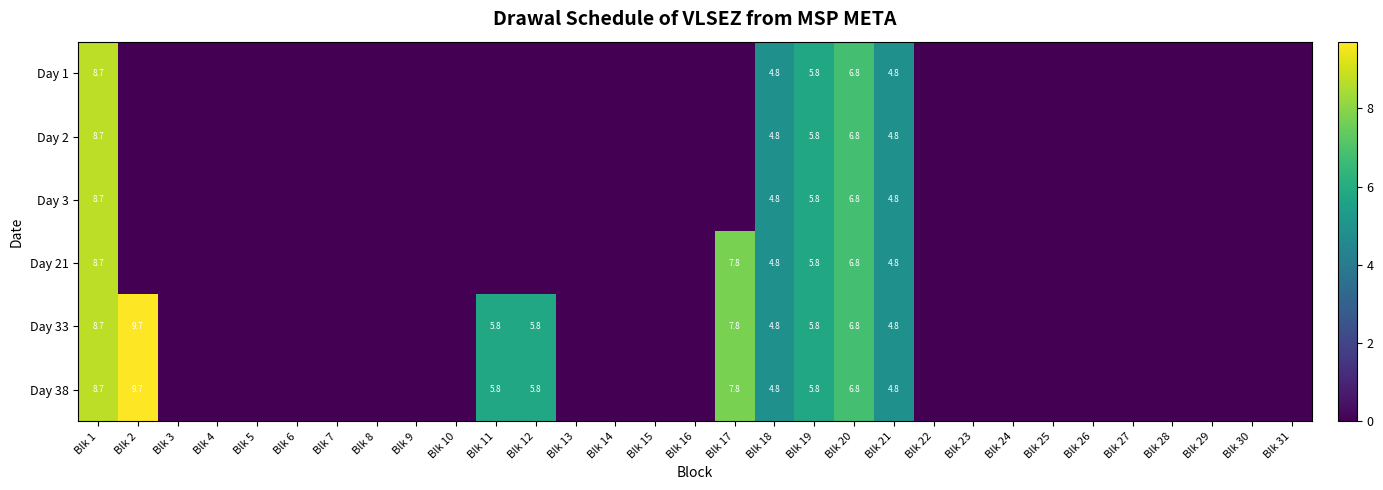

The Day 38 series shows 5.8 at Blk 19. True or false?

True